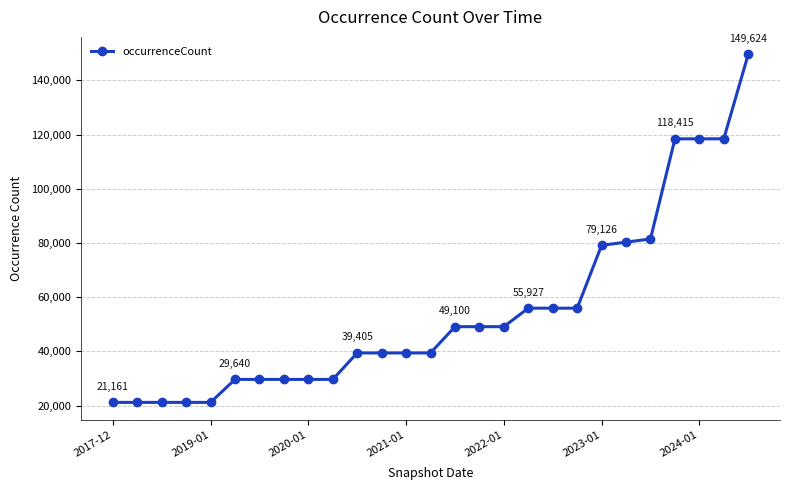

What is the maximum value shown in the chart?

149624